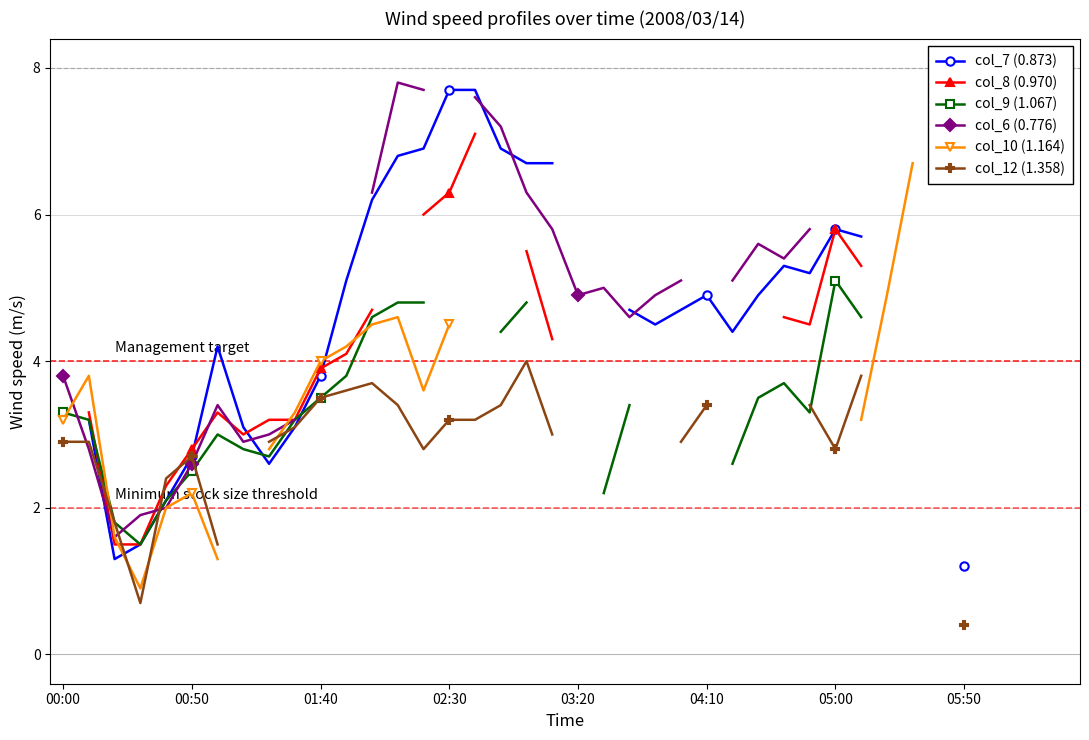

What is the value of the col_6 (0.776) point at the 15th from the left?

7.7